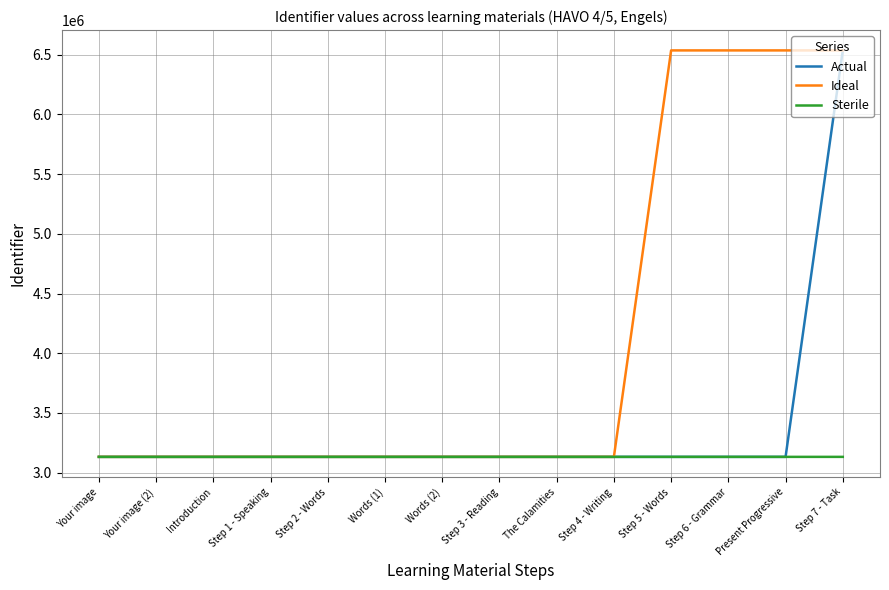

At how many categories does at least one series exceed 4934163?

4